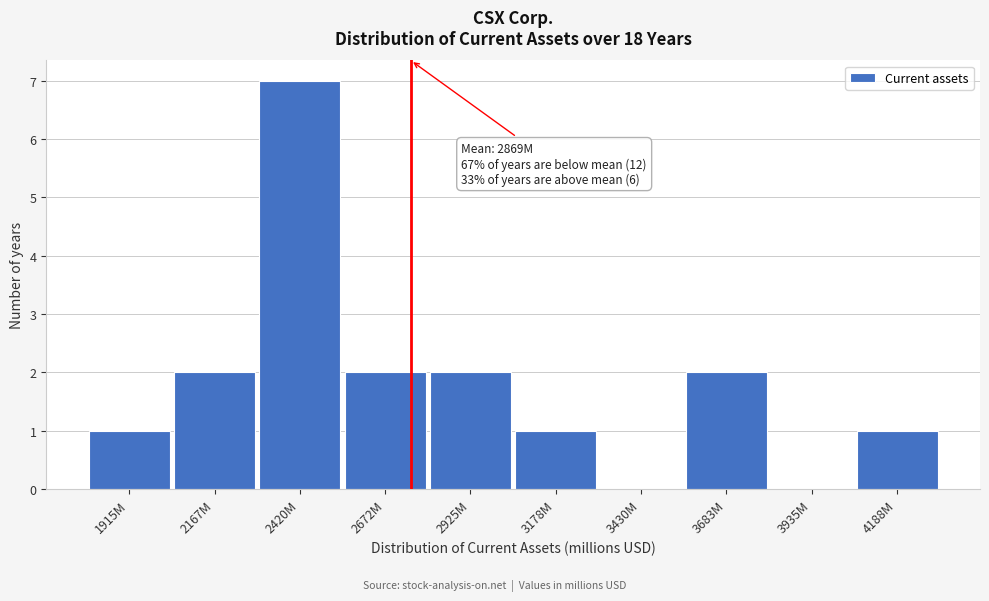

Reading right to left, list all the values displayed in this chart.

4188M=1	3935M=0	3683M=2	3430M=0	3178M=1	2925M=2	2672M=2	2420M=7	2167M=2	1915M=1